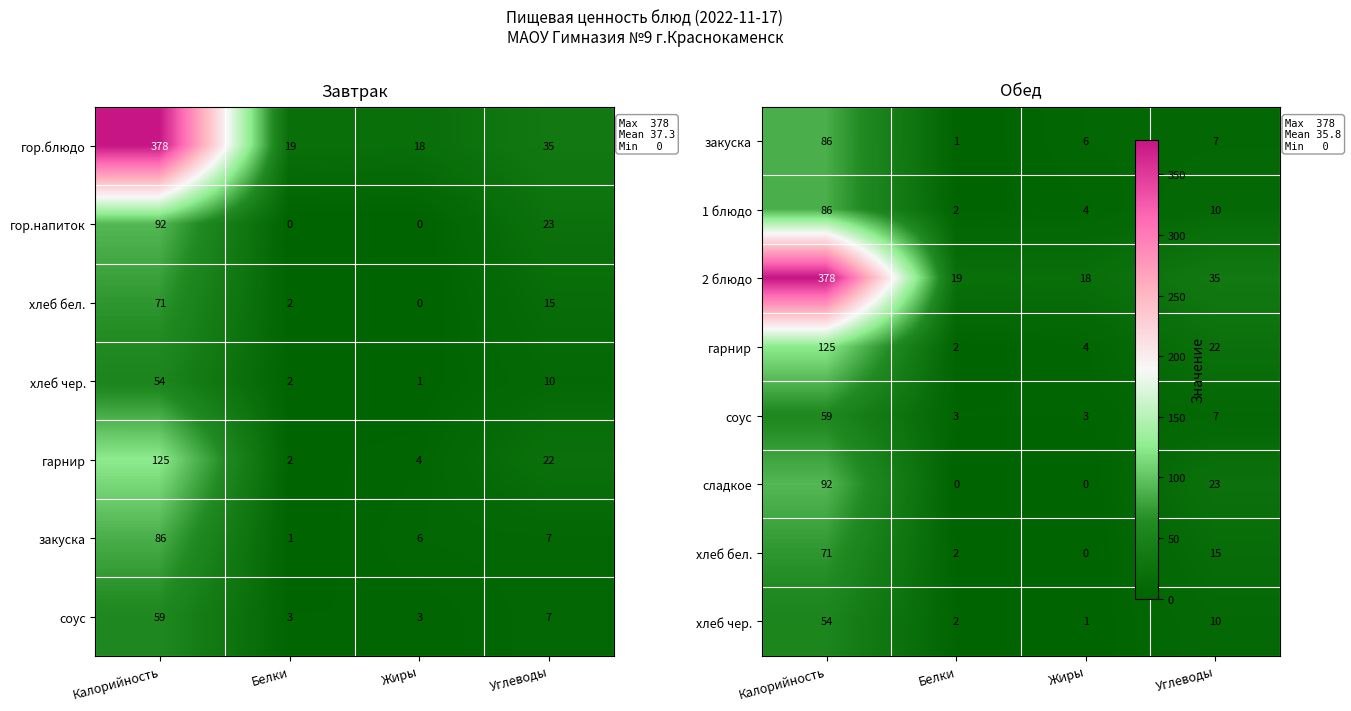

What is the difference between the maximum and minimum values in the гор.блюдо series?

360